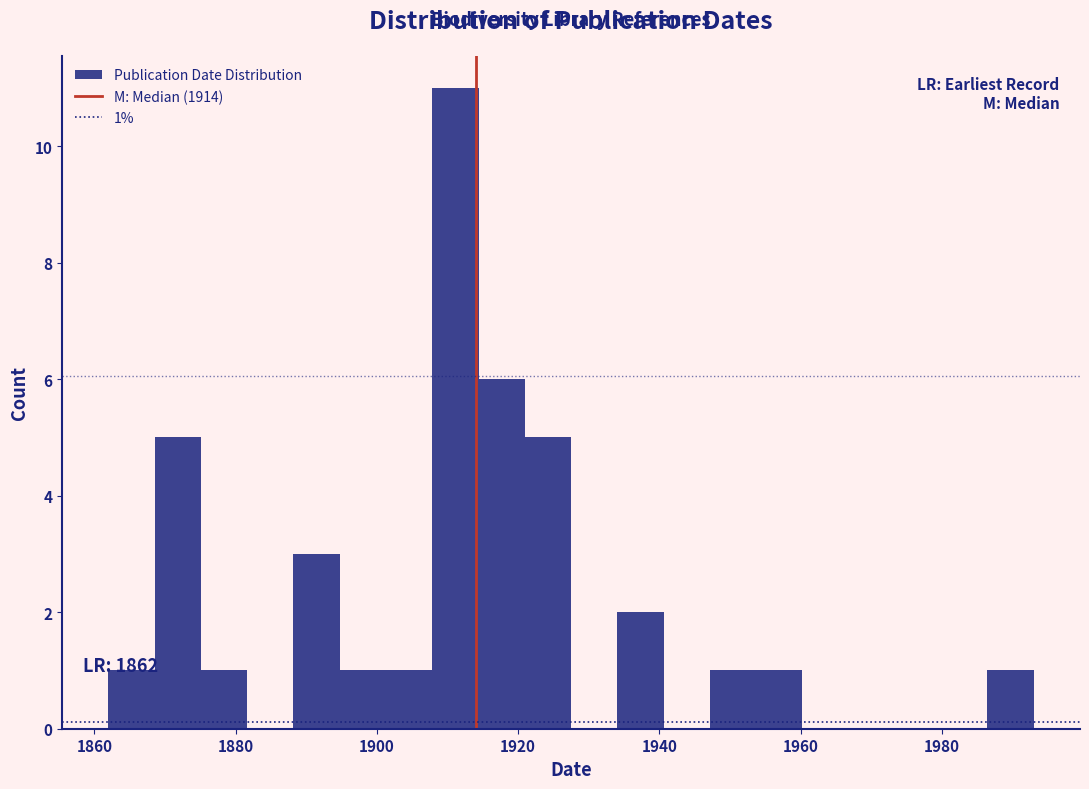

Read against the x-axis, roughly where is the centre of the tallest bar?

1912